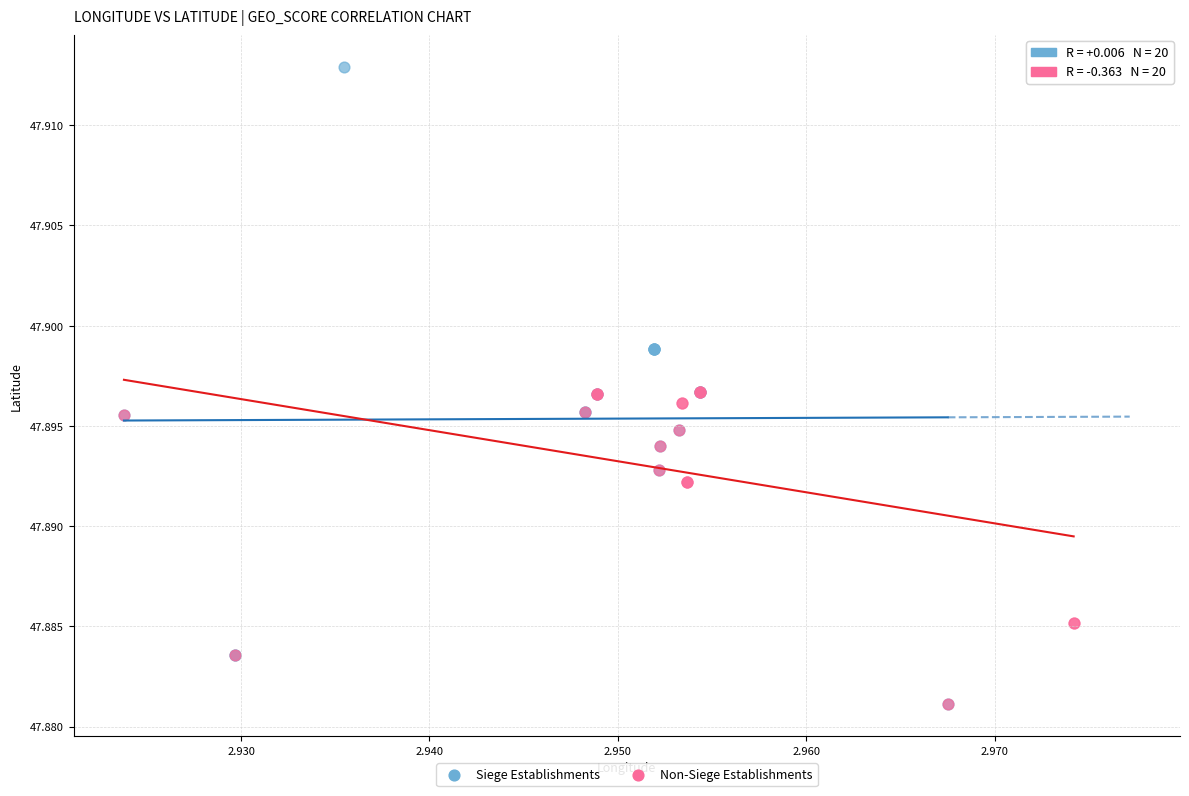

Which series has the widest spread of Y values?

Siege Establishments